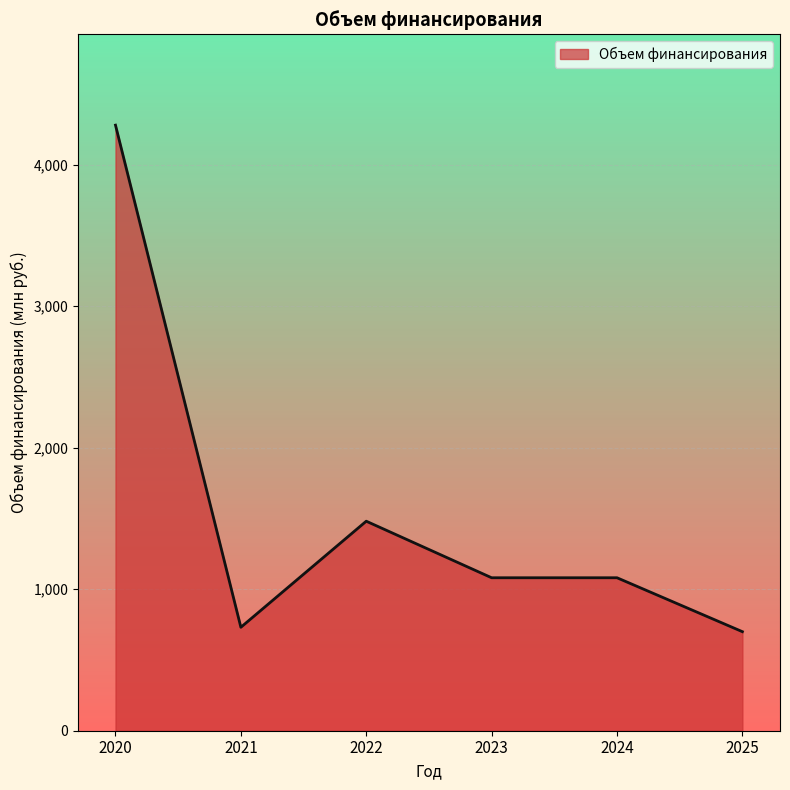

The chart shows a value of 731.1 at 2021. True or false?

True